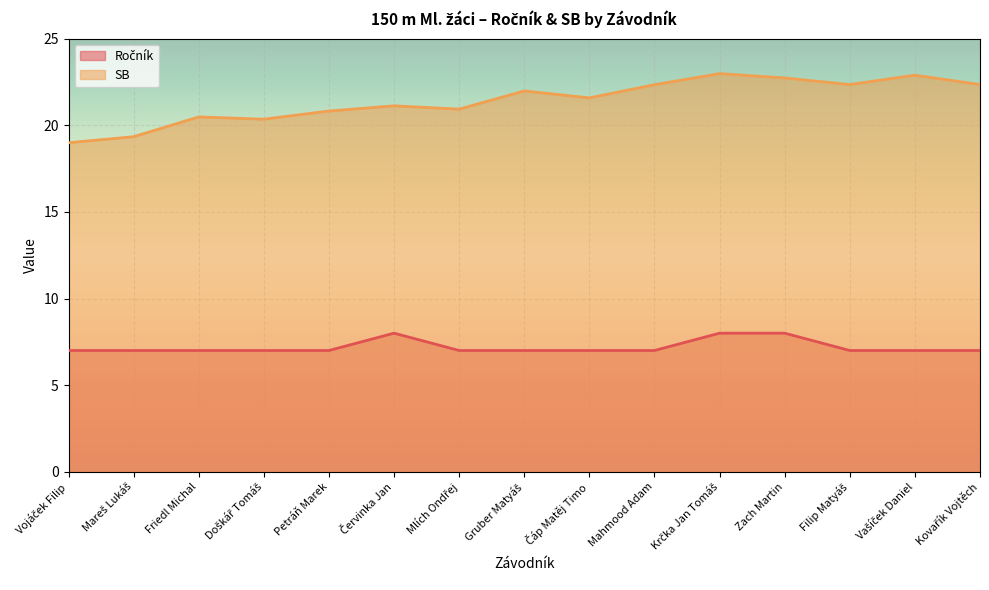

Which category has the highest value in the Ročník series?

Červinka Jan